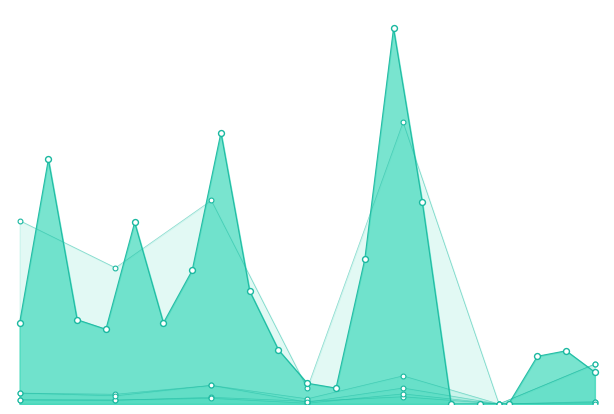

Which series reaches the minimum Y coordinate?

H index